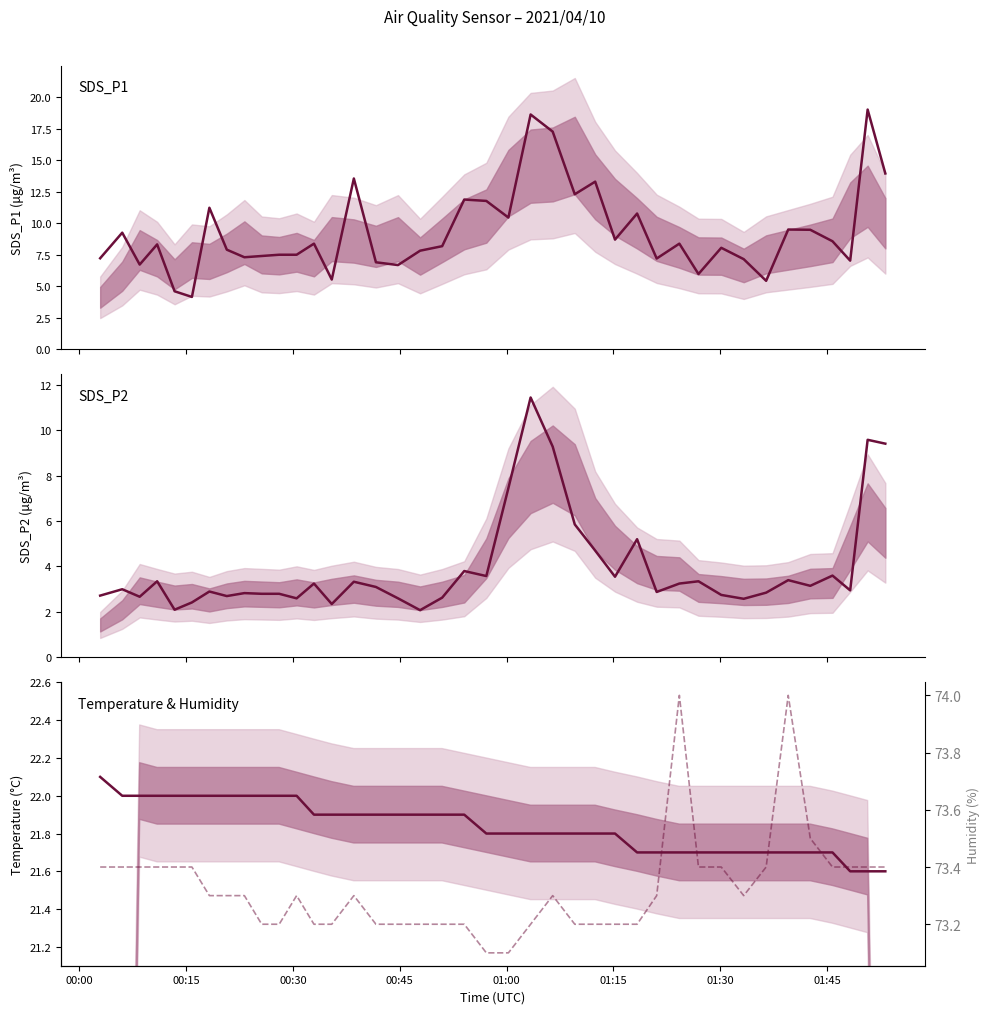

What is the difference between the maximum and minimum values in the Humidity series?

0.9